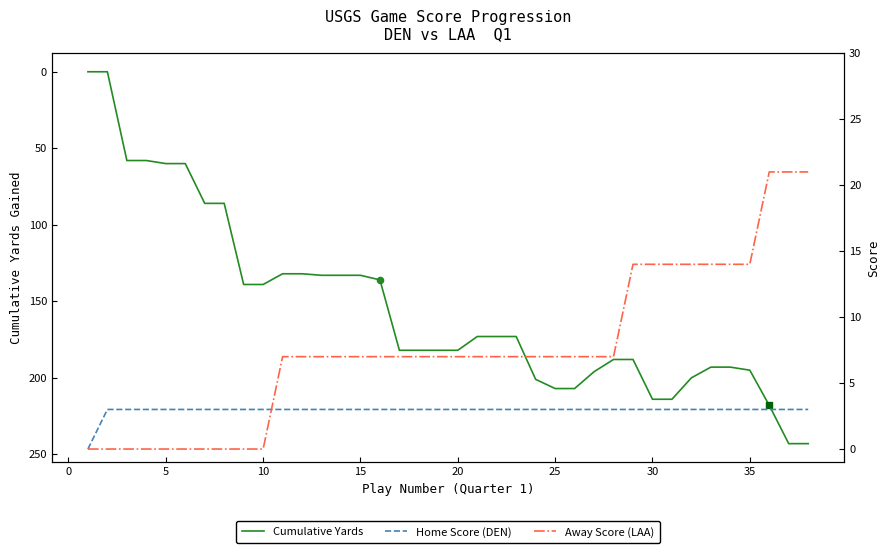

The value of Cumulative Yards at 20 is 247. True or false?

False